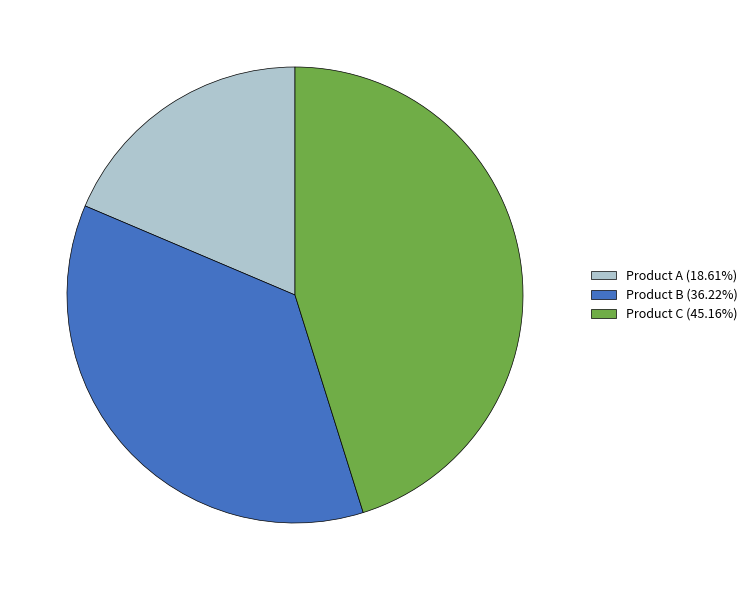

Count the number of slices in the pie.

3